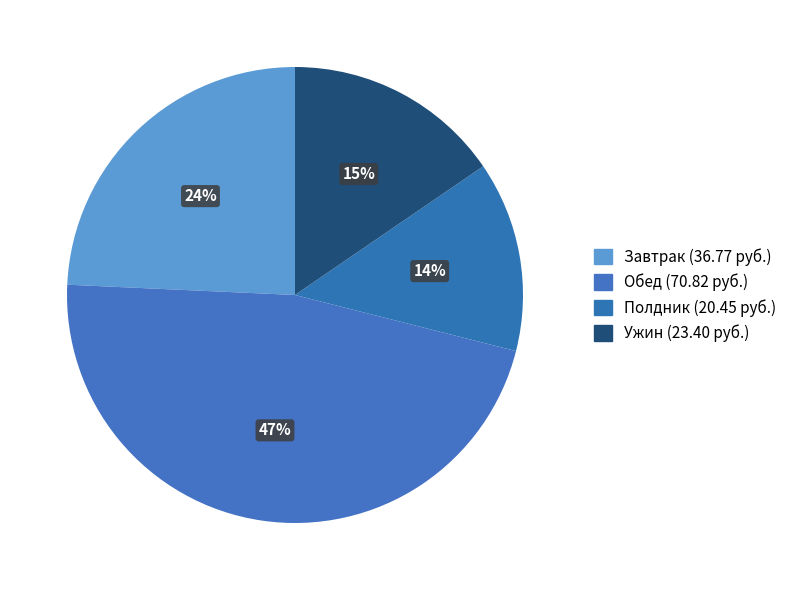

What percentage is the Завтрак slice, to the nearest percent?

24%